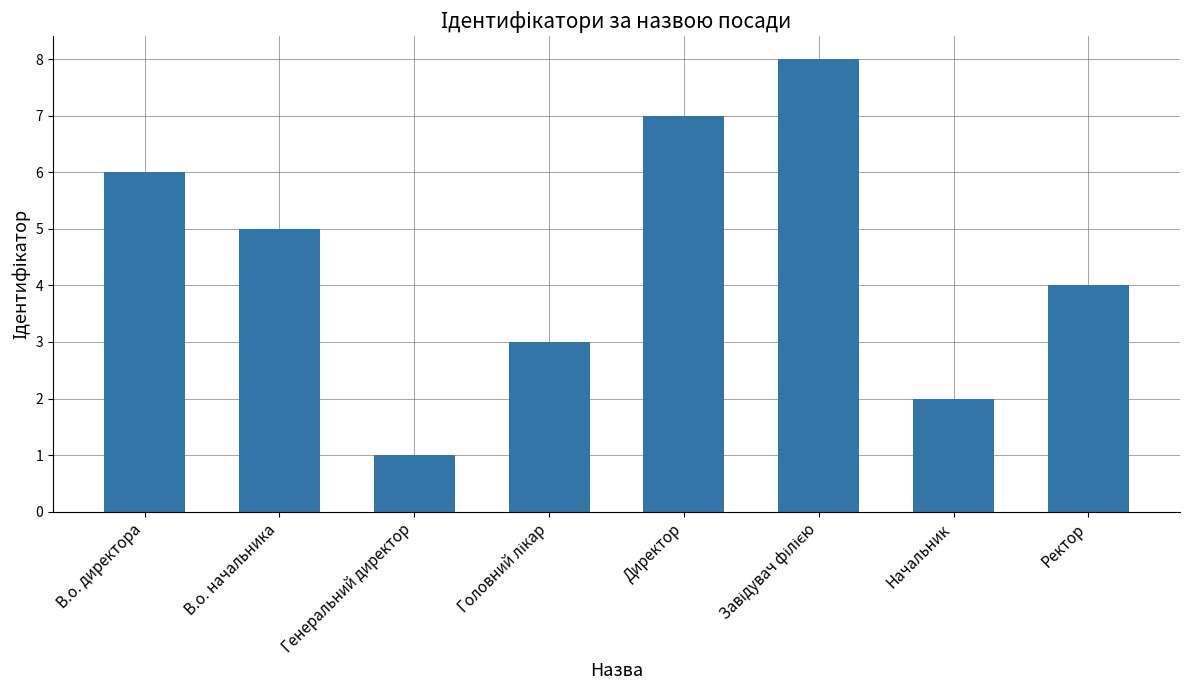

Approximately how many times larger is the value at Начальник compared to В.о. директора?

0.3